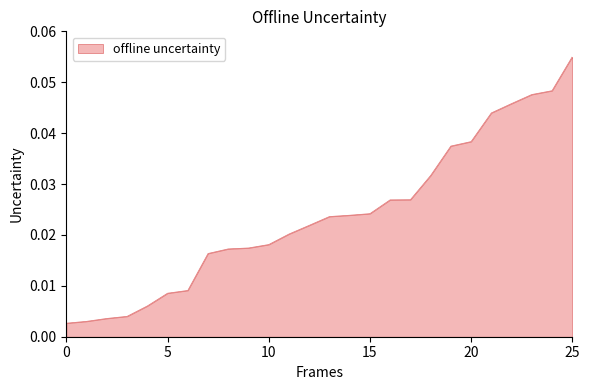

Is this an area chart (filled region under the line)?

Yes